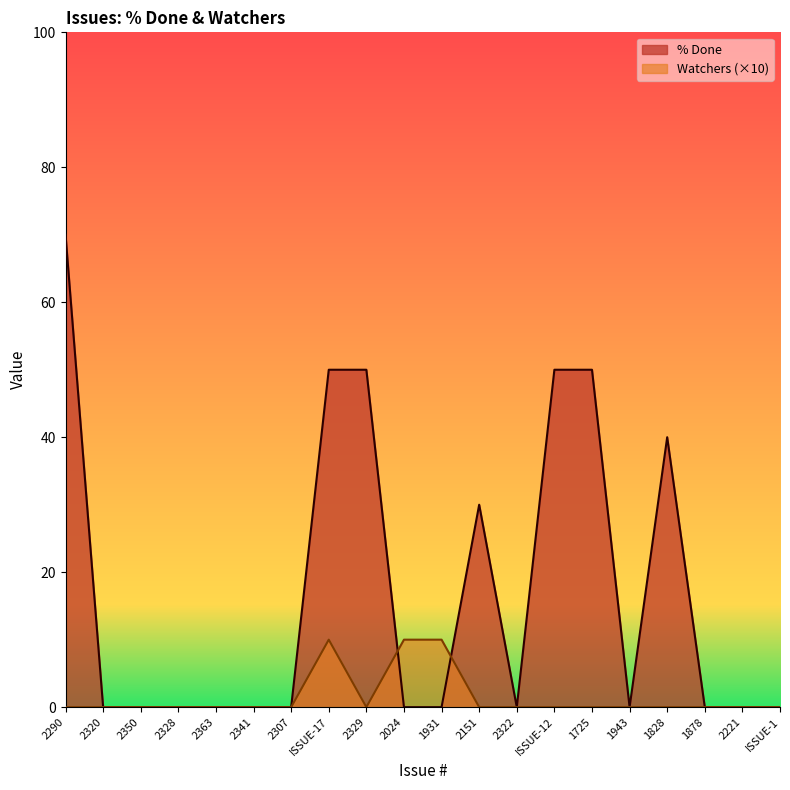

True or false: Watchers has more than 2 points higher than both neighbors.

False